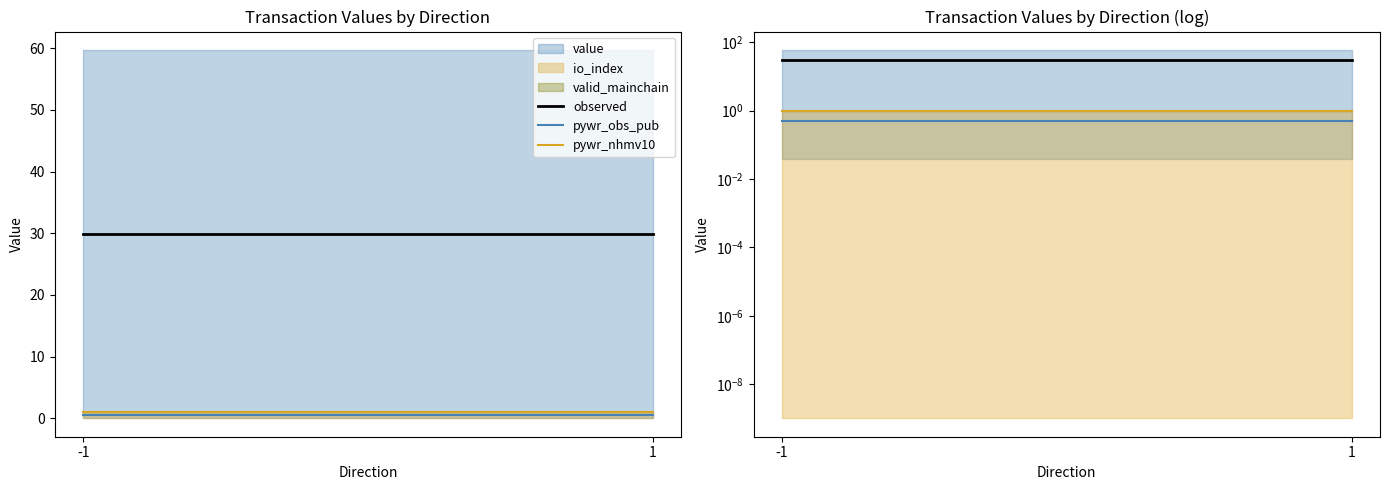

Rank the categories by observed value from lowest to highest.

-1, 1